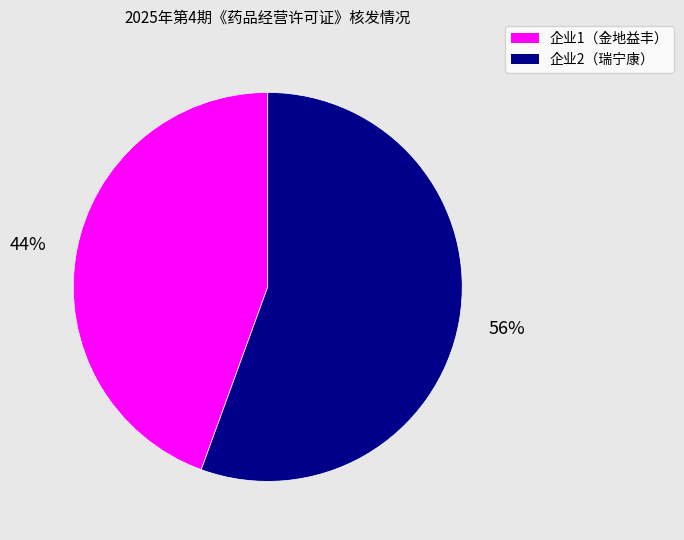

Which slice is the largest?

企业2（瑞宁康）